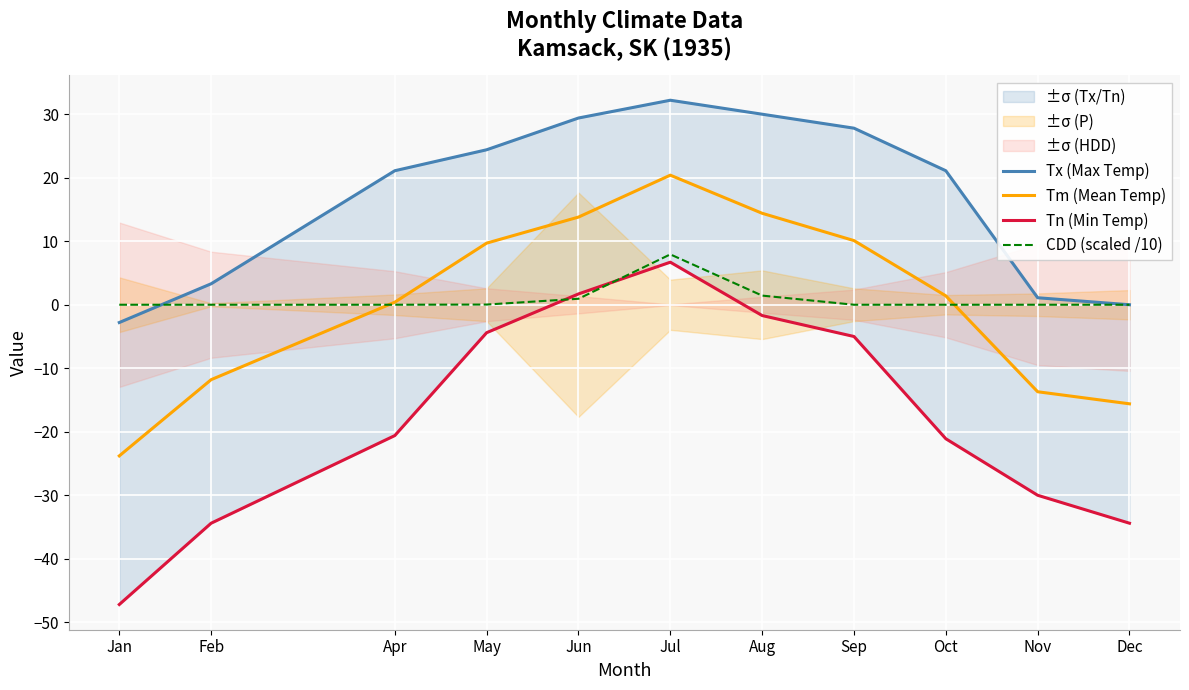

Between which two adjacent categories do CDD (scaled /10) and Tn (Min Temp) first intersect?

May and Jun